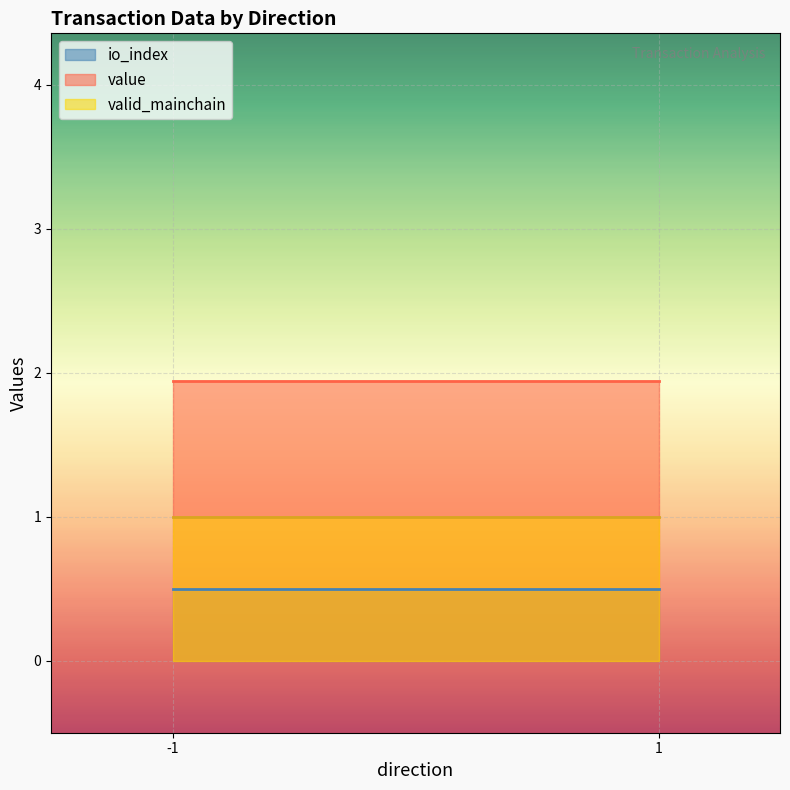

List the series in order of their overall mean, highest first.

value, valid_mainchain, io_index